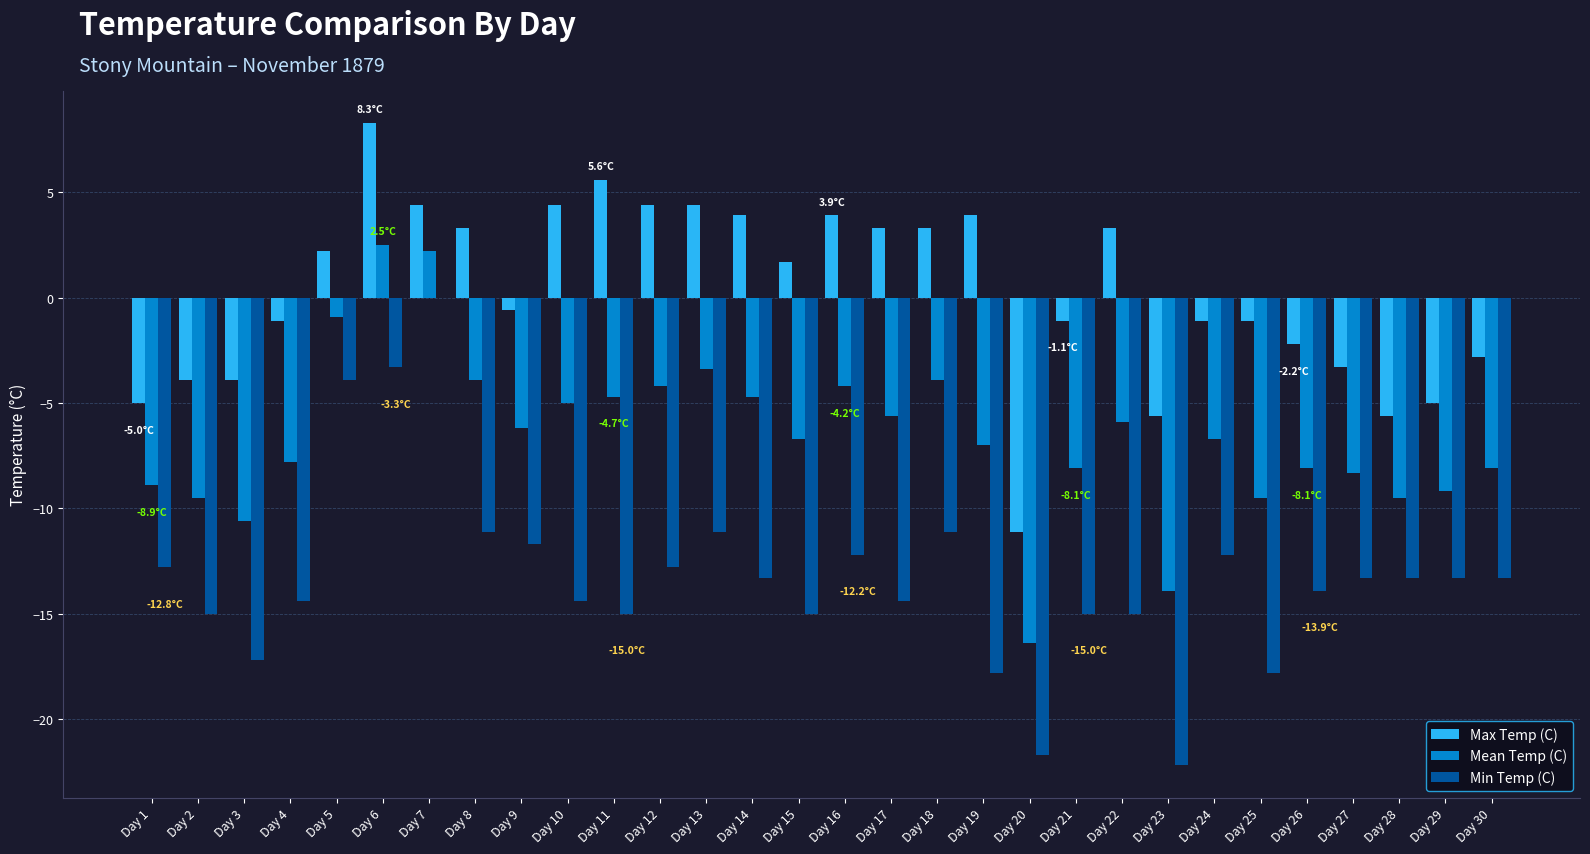

What is the sum of the Min Temp (C) values at Day 25 and Day 17?

-32.2